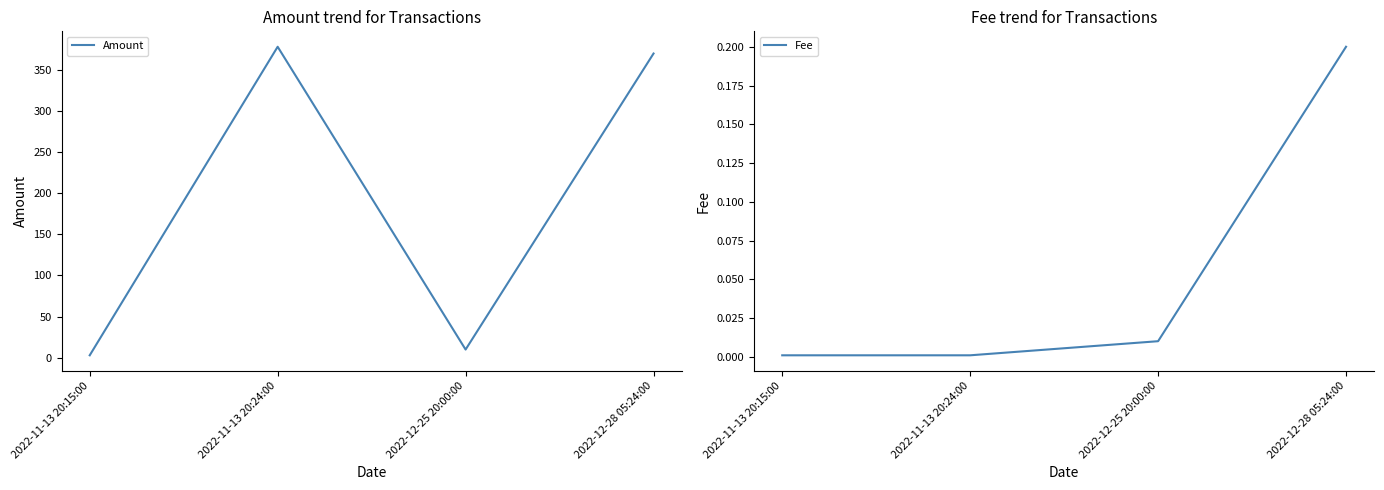

Reading right to left, what are all the values shown in this chart?

Amount: 2022-12-28 05:24:00=369.6	2022-12-25 20:00:00=10.0	2022-11-13 20:24:00=377.8	2022-11-13 20:15:00=3.0
Fee: 2022-12-28 05:24:00=0.2	2022-12-25 20:00:00=0.0	2022-11-13 20:24:00=0.0	2022-11-13 20:15:00=0.0